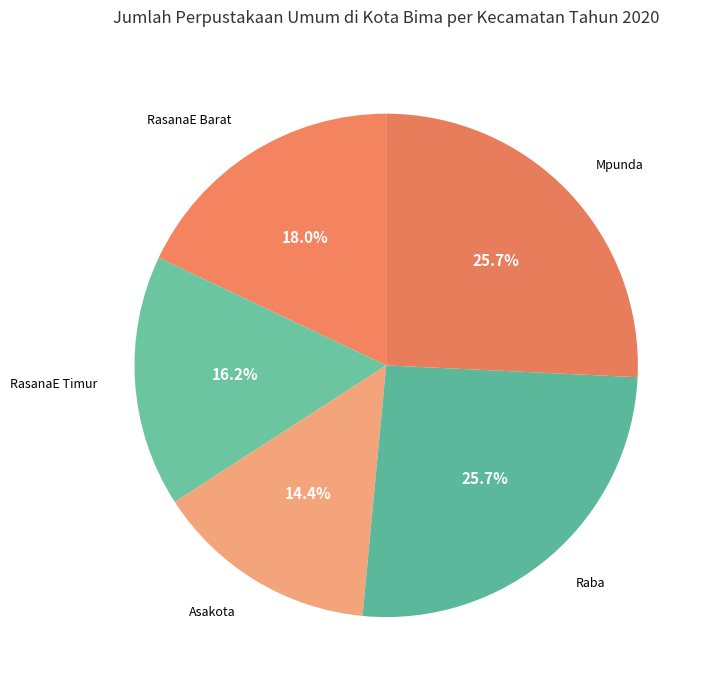

Count the number of slices in the pie.

5